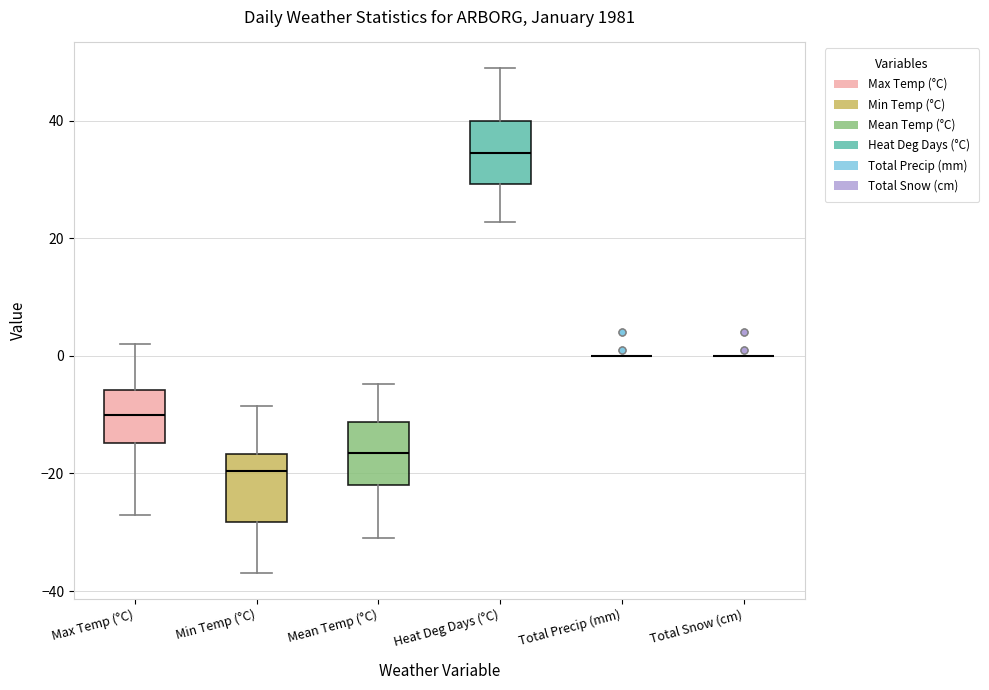

Reading left to right, read every box against the y-axis: the position of its median line, the range the box covers, and the ends of its whiskers. The values are not printed on the chart, so give them approximately, as read against the axis.

Max Temp (°C): median -10, box -14 to -6, whiskers -26 to 2
Min Temp (°C): median -20, box -28 to -16, whiskers -36 to -8
Mean Temp (°C): median -16, box -22 to -12, whiskers -30 to -4
Heat Deg Days (°C): median 34, box 30 to 40, whiskers 22 to 50
Total Precip (mm): box collapsed to a line at 0, whiskers 0 to 0
Total Snow (cm): box collapsed to a line at 0, whiskers 0 to 0